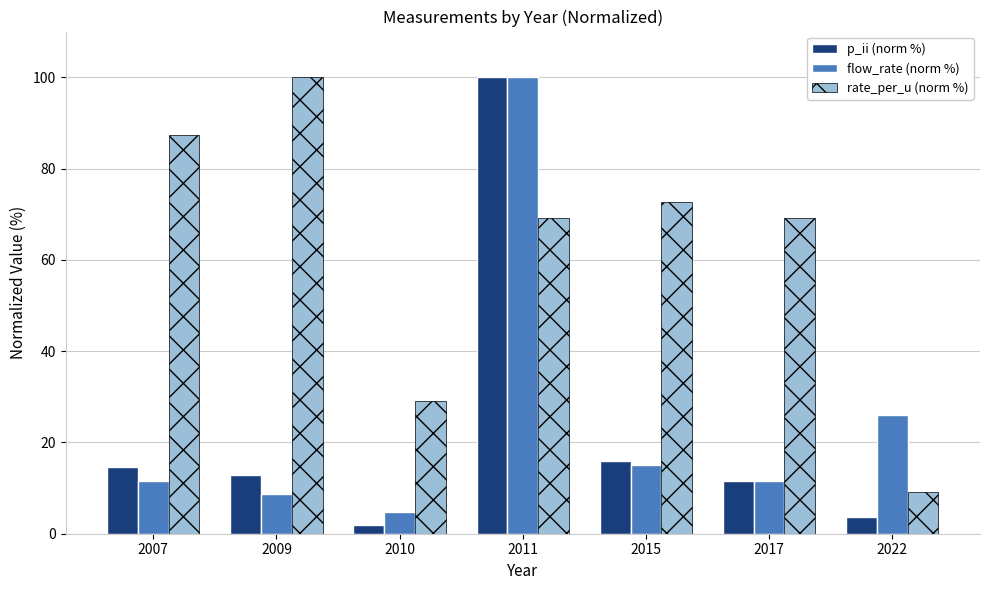

Are the bars grouped side by side (vs. stacked)?

Yes